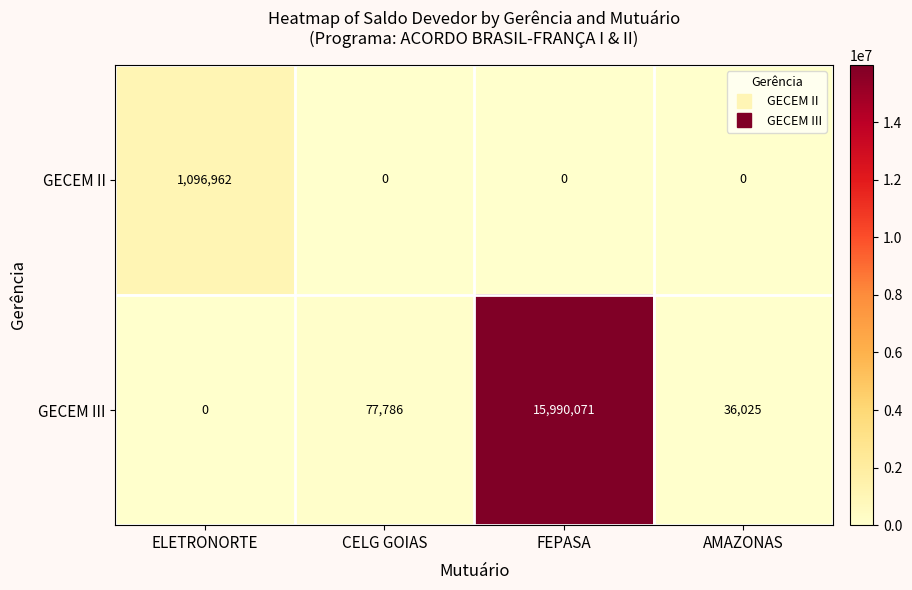

Which series has the largest total across all categories?

GECEM III